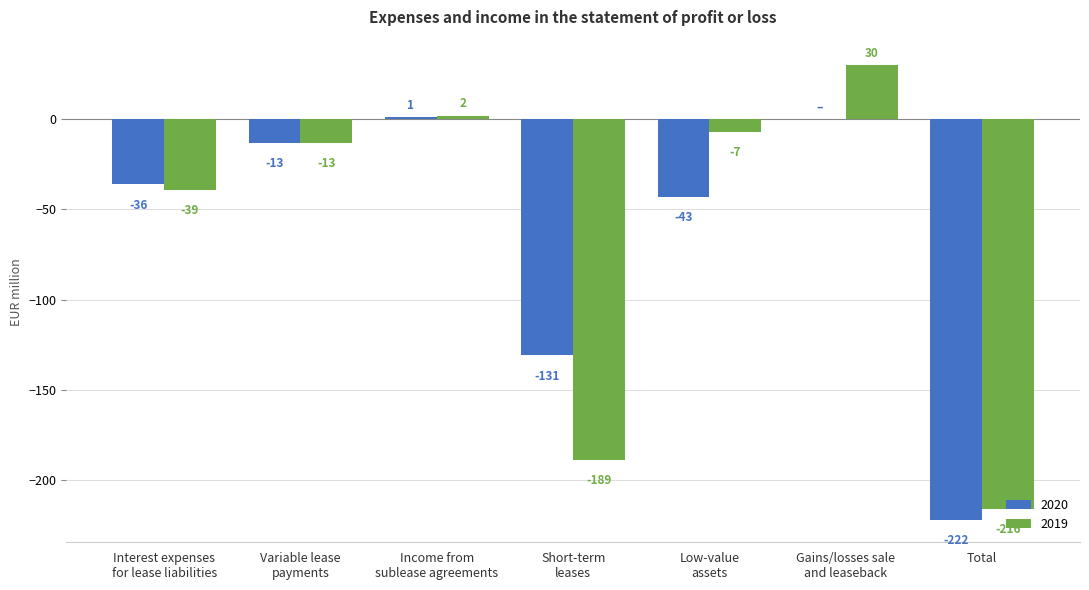

What is the maximum value for 2019?

30